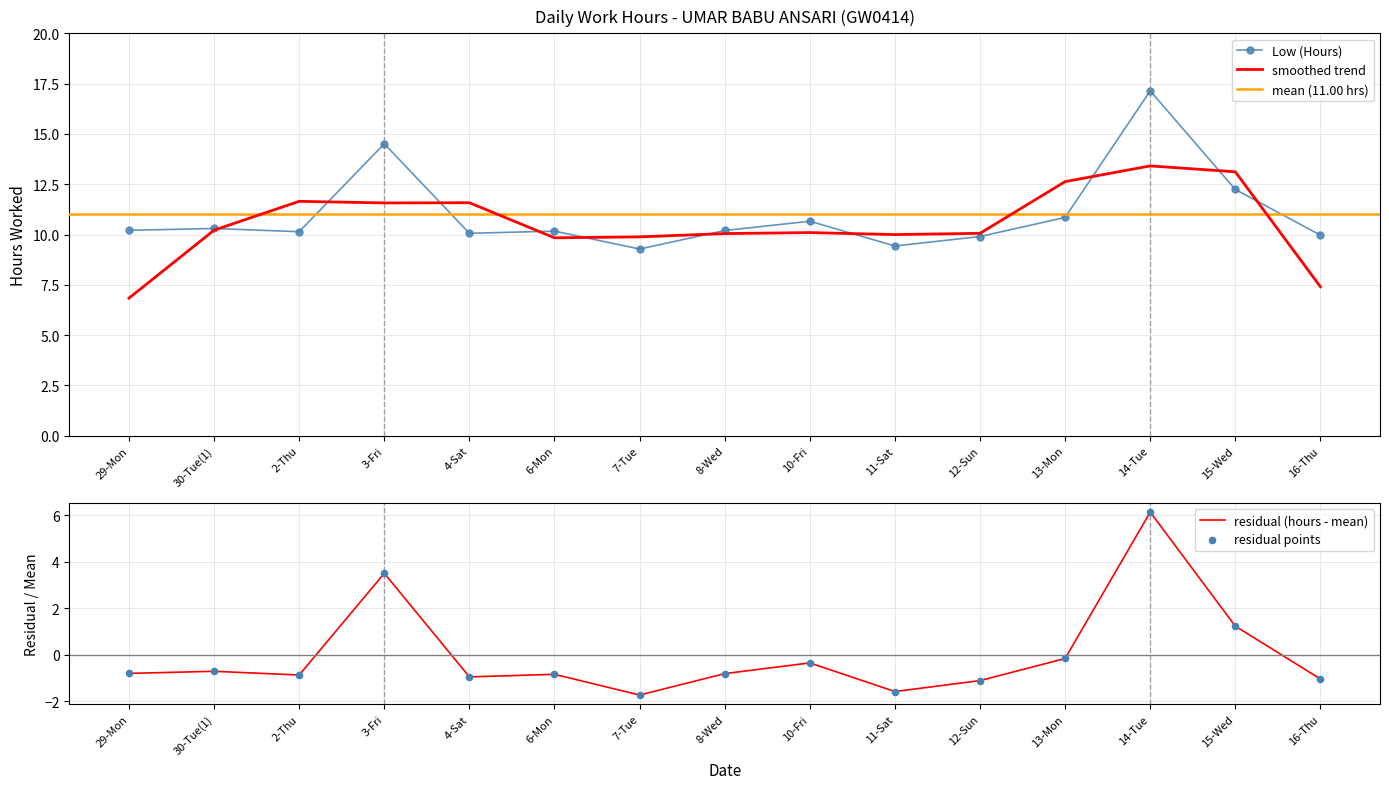

Between 6-Mon and 16-Thu, which is larger?

6-Mon